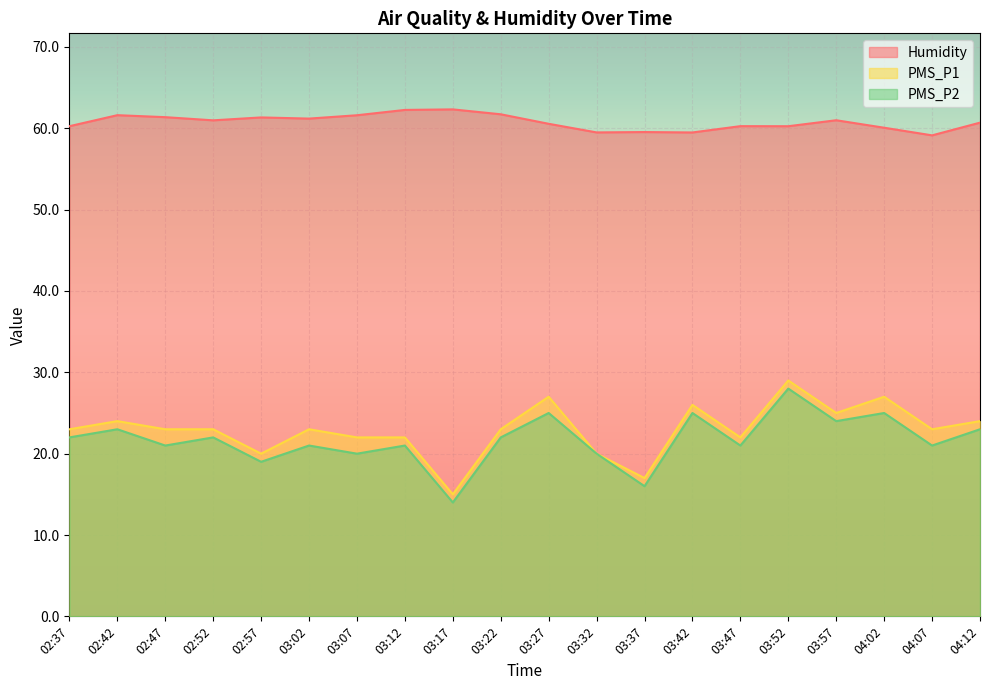

What is the average value of the PMS_P2 series?

21.6